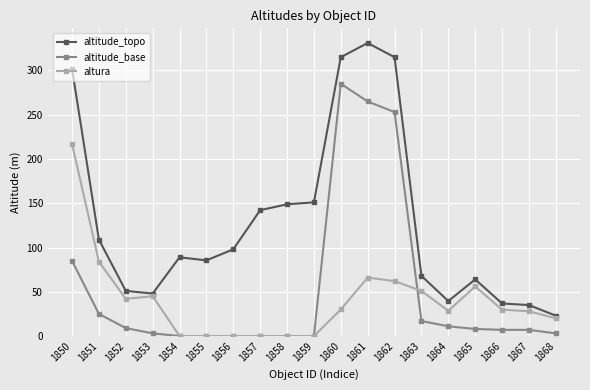

At which label does altitude_base reach its peak?

1860